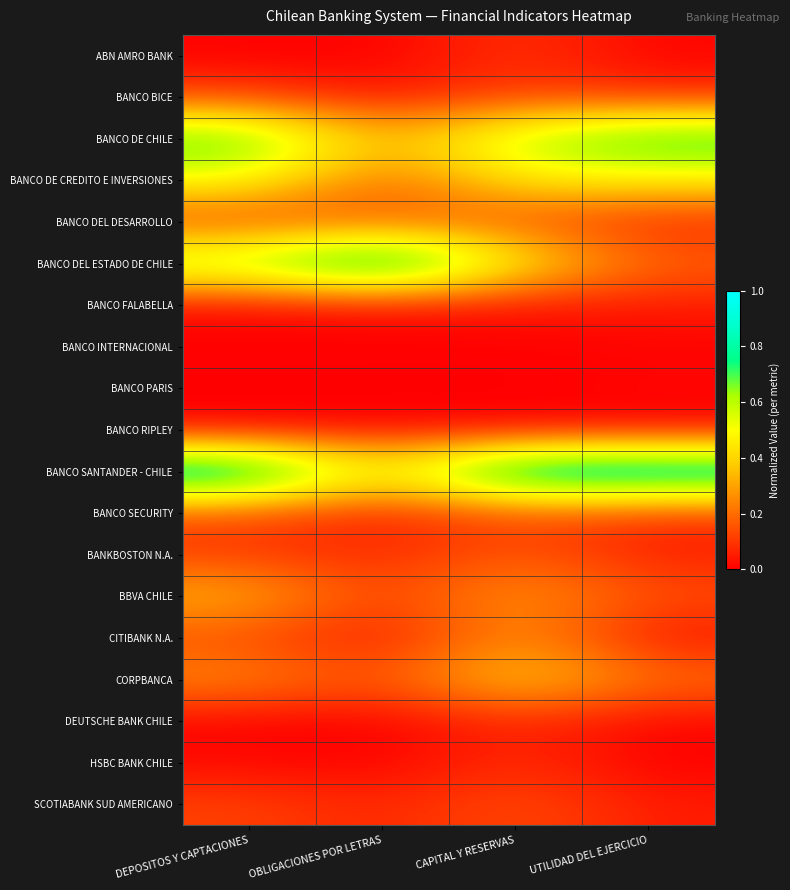

Reading left to right, what are all the values shown in this chart?

ABN AMRO BANK: DEPOSITOS Y CAPTACIONES=0.0	OBLIGACIONES POR LETRAS=0.0	CAPITAL Y RESERVAS=0.1	UTILIDAD DEL EJERCICIO=0.0
BANCO BICE: DEPOSITOS Y CAPTACIONES=0.1	OBLIGACIONES POR LETRAS=0.0	CAPITAL Y RESERVAS=0.1	UTILIDAD DEL EJERCICIO=0.1
BANCO DE CHILE: DEPOSITOS Y CAPTACIONES=0.7	OBLIGACIONES POR LETRAS=0.3	CAPITAL Y RESERVAS=0.6	UTILIDAD DEL EJERCICIO=0.8
BANCO DE CREDITO E INVERSIONES: DEPOSITOS Y CAPTACIONES=0.5	OBLIGACIONES POR LETRAS=0.2	CAPITAL Y RESERVAS=0.5	UTILIDAD DEL EJERCICIO=0.5
BANCO DEL DESARROLLO: DEPOSITOS Y CAPTACIONES=0.1	OBLIGACIONES POR LETRAS=0.2	CAPITAL Y RESERVAS=0.2	UTILIDAD DEL EJERCICIO=0.1
BANCO DEL ESTADO DE CHILE: DEPOSITOS Y CAPTACIONES=0.7	OBLIGACIONES POR LETRAS=1.0	CAPITAL Y RESERVAS=0.5	UTILIDAD DEL EJERCICIO=0.2
BANCO FALABELLA: DEPOSITOS Y CAPTACIONES=0.0	OBLIGACIONES POR LETRAS=0.0	CAPITAL Y RESERVAS=0.0	UTILIDAD DEL EJERCICIO=0.1
BANCO INTERNACIONAL: DEPOSITOS Y CAPTACIONES=0.0	OBLIGACIONES POR LETRAS=0.0	CAPITAL Y RESERVAS=0.0	UTILIDAD DEL EJERCICIO=0.0
BANCO PARIS: DEPOSITOS Y CAPTACIONES=0.0	OBLIGACIONES POR LETRAS=0.0	CAPITAL Y RESERVAS=0.0	UTILIDAD DEL EJERCICIO=0.0
BANCO RIPLEY: DEPOSITOS Y CAPTACIONES=0.0	OBLIGACIONES POR LETRAS=0.0	CAPITAL Y RESERVAS=0.0	UTILIDAD DEL EJERCICIO=0.0
BANCO SANTANDER - CHILE: DEPOSITOS Y CAPTACIONES=1.0	OBLIGACIONES POR LETRAS=0.4	CAPITAL Y RESERVAS=1.0	UTILIDAD DEL EJERCICIO=1.0
BANCO SECURITY: DEPOSITOS Y CAPTACIONES=0.1	OBLIGACIONES POR LETRAS=0.0	CAPITAL Y RESERVAS=0.1	UTILIDAD DEL EJERCICIO=0.1
BANKBOSTON N.A.: DEPOSITOS Y CAPTACIONES=0.1	OBLIGACIONES POR LETRAS=0.1	CAPITAL Y RESERVAS=0.2	UTILIDAD DEL EJERCICIO=0.1
BBVA CHILE: DEPOSITOS Y CAPTACIONES=0.3	OBLIGACIONES POR LETRAS=0.1	CAPITAL Y RESERVAS=0.3	UTILIDAD DEL EJERCICIO=0.1
CITIBANK N.A.: DEPOSITOS Y CAPTACIONES=0.1	OBLIGACIONES POR LETRAS=0.0	CAPITAL Y RESERVAS=0.3	UTILIDAD DEL EJERCICIO=0.0
CORPBANCA: DEPOSITOS Y CAPTACIONES=0.3	OBLIGACIONES POR LETRAS=0.1	CAPITAL Y RESERVAS=0.4	UTILIDAD DEL EJERCICIO=0.2
DEUTSCHE BANK CHILE: DEPOSITOS Y CAPTACIONES=0.0	OBLIGACIONES POR LETRAS=0.0	CAPITAL Y RESERVAS=0.1	UTILIDAD DEL EJERCICIO=0.0
HSBC BANK CHILE: DEPOSITOS Y CAPTACIONES=0.0	OBLIGACIONES POR LETRAS=0.0	CAPITAL Y RESERVAS=0.1	UTILIDAD DEL EJERCICIO=0.0
SCOTIABANK SUD AMERICANO: DEPOSITOS Y CAPTACIONES=0.1	OBLIGACIONES POR LETRAS=0.1	CAPITAL Y RESERVAS=0.1	UTILIDAD DEL EJERCICIO=0.0